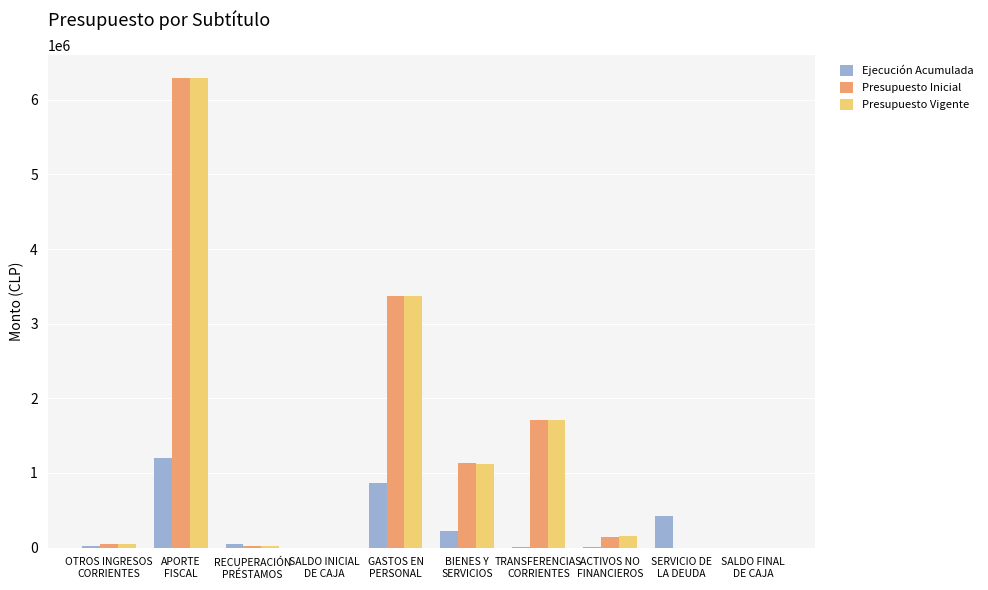

What is the sum of all Presupuesto Inicial values?

12707568